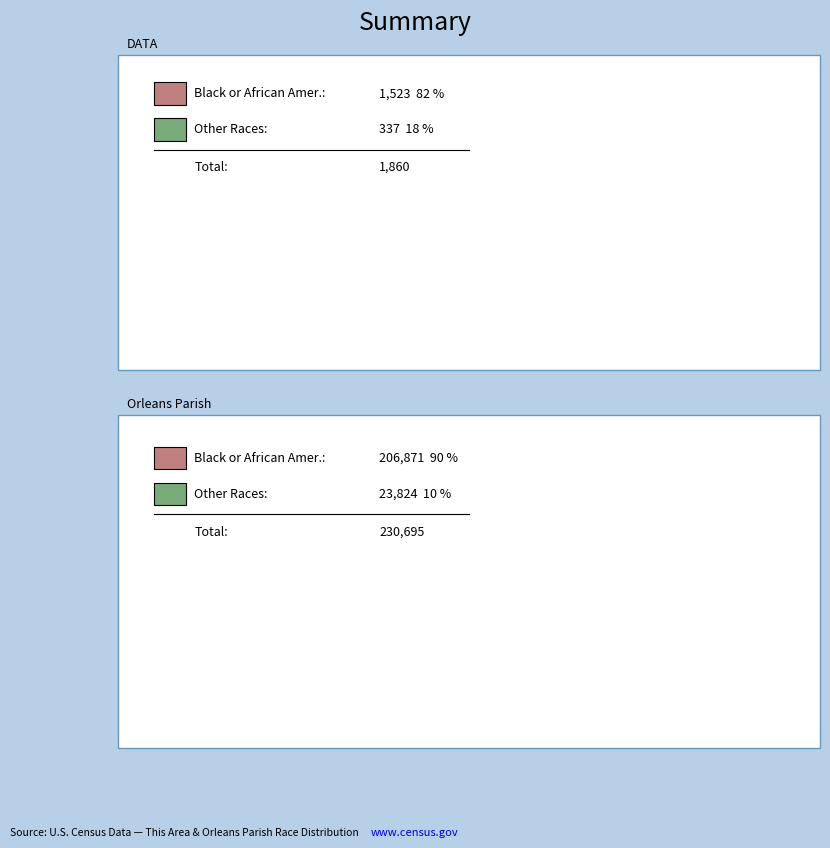

To the nearest percent, what is the average slice percentage?

14%